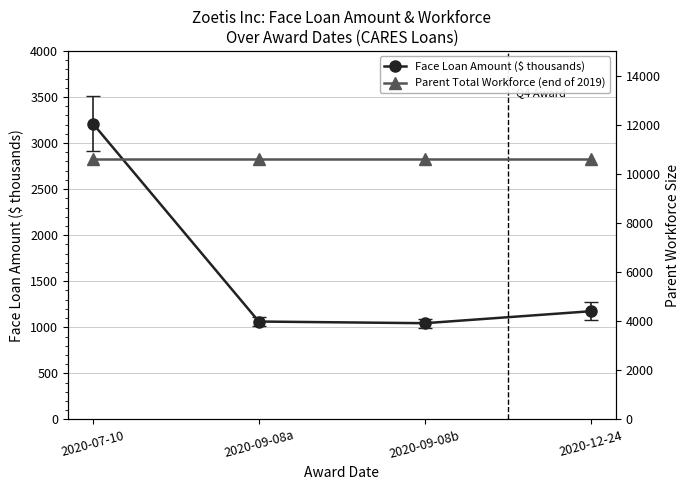

List the labels in order of Parent Total Workforce (end of 2019) value, largest first.

2020-07-10, 2020-09-08a, 2020-09-08b, 2020-12-24